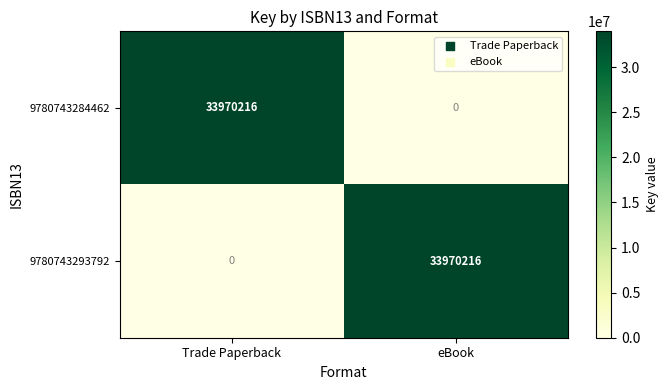

What is the difference between the 9780743293792 values at eBook and Trade Paperback?

33970216